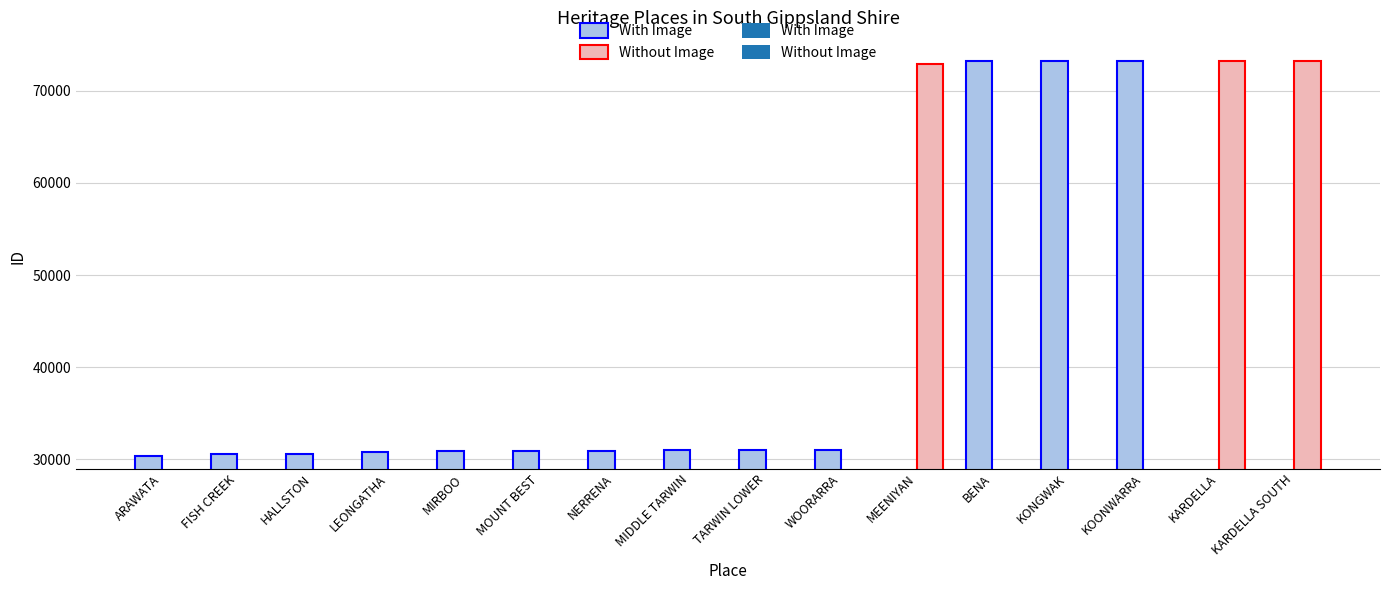

True or false: the data shows 30989 at TARWIN LOWER.

True